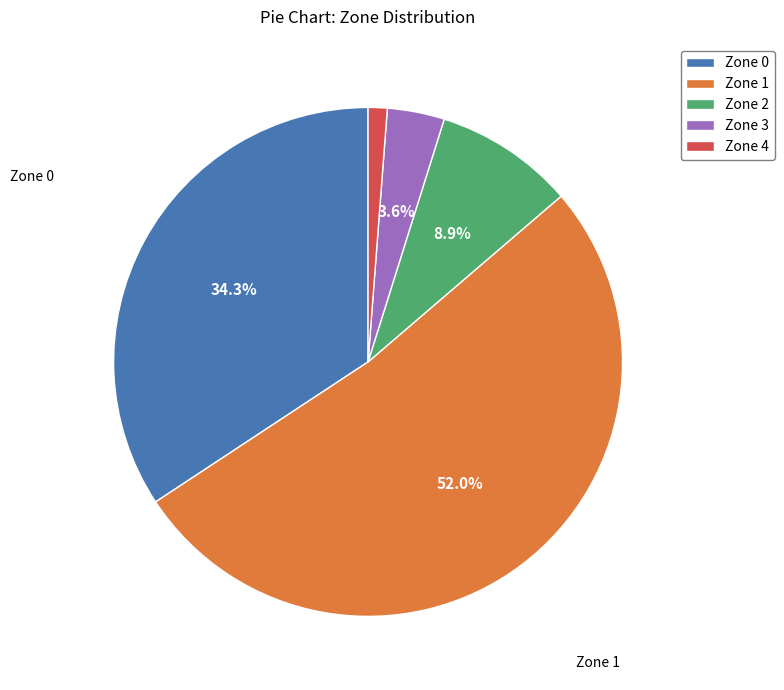

Which slice represents more than half of the pie?

Zone 1